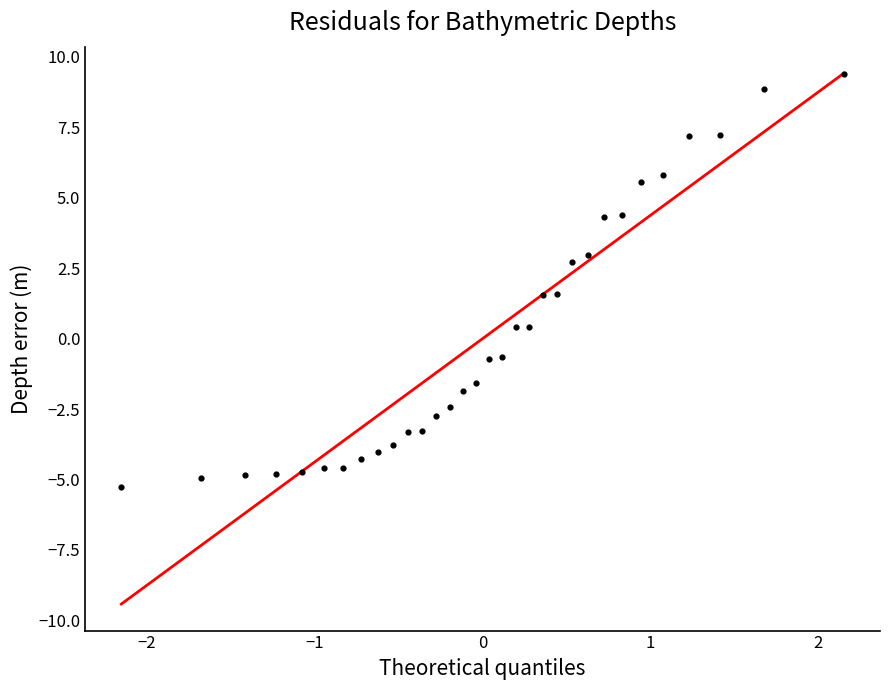

What is the range of Y values (max minus min)?

14.7